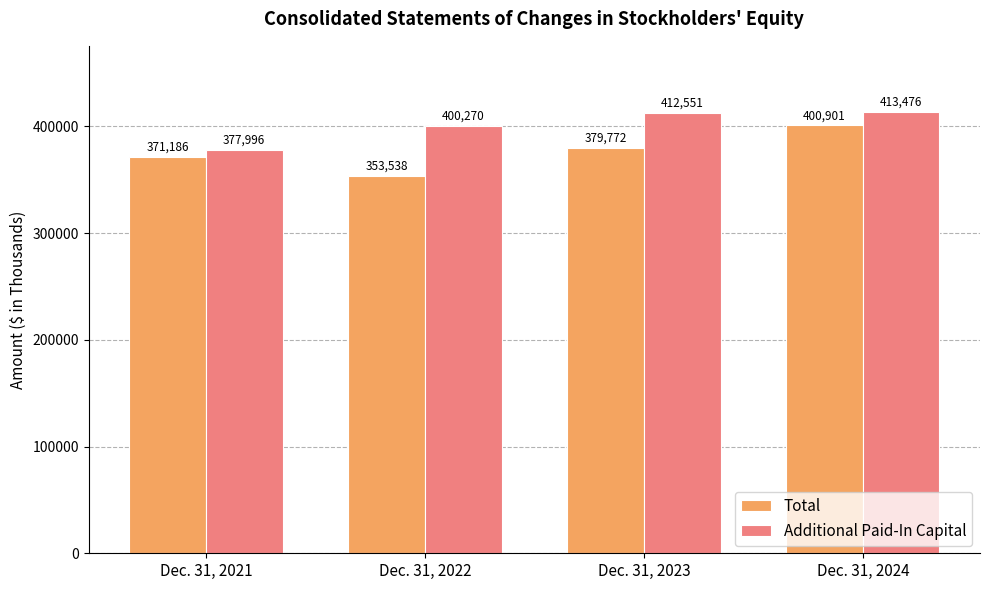

What is the maximum value shown in the chart?

413476